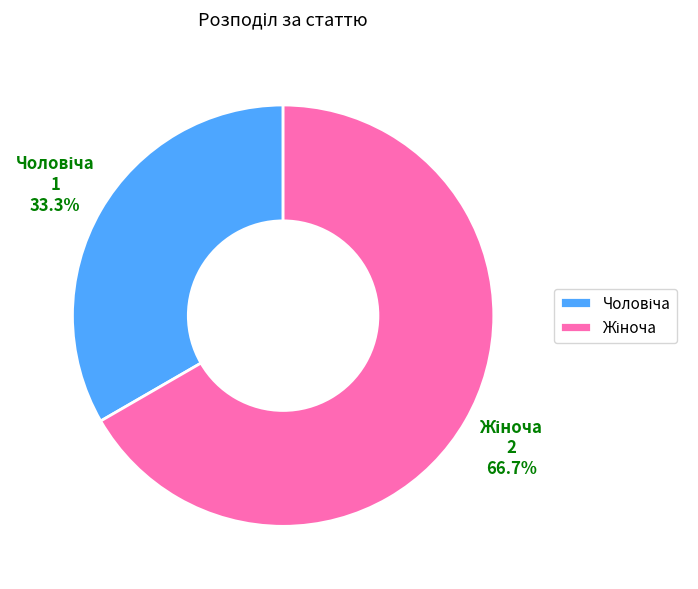

Does any single category account for the majority?

Yes